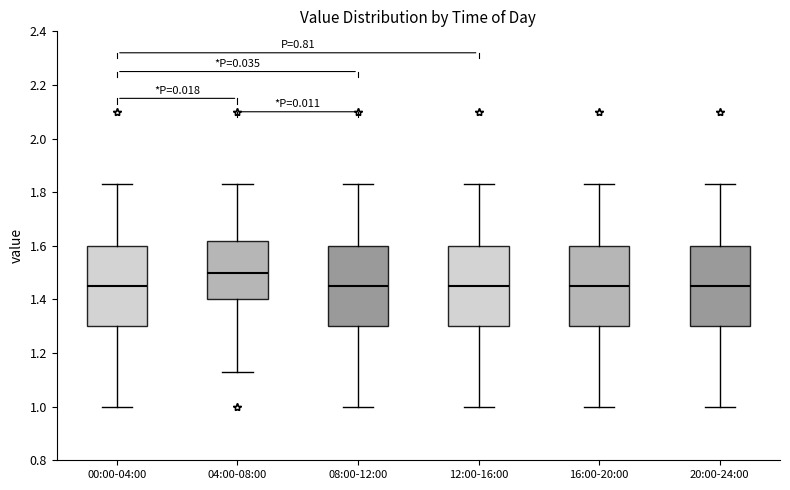

Which box has the highest median line?

04:00-08:00